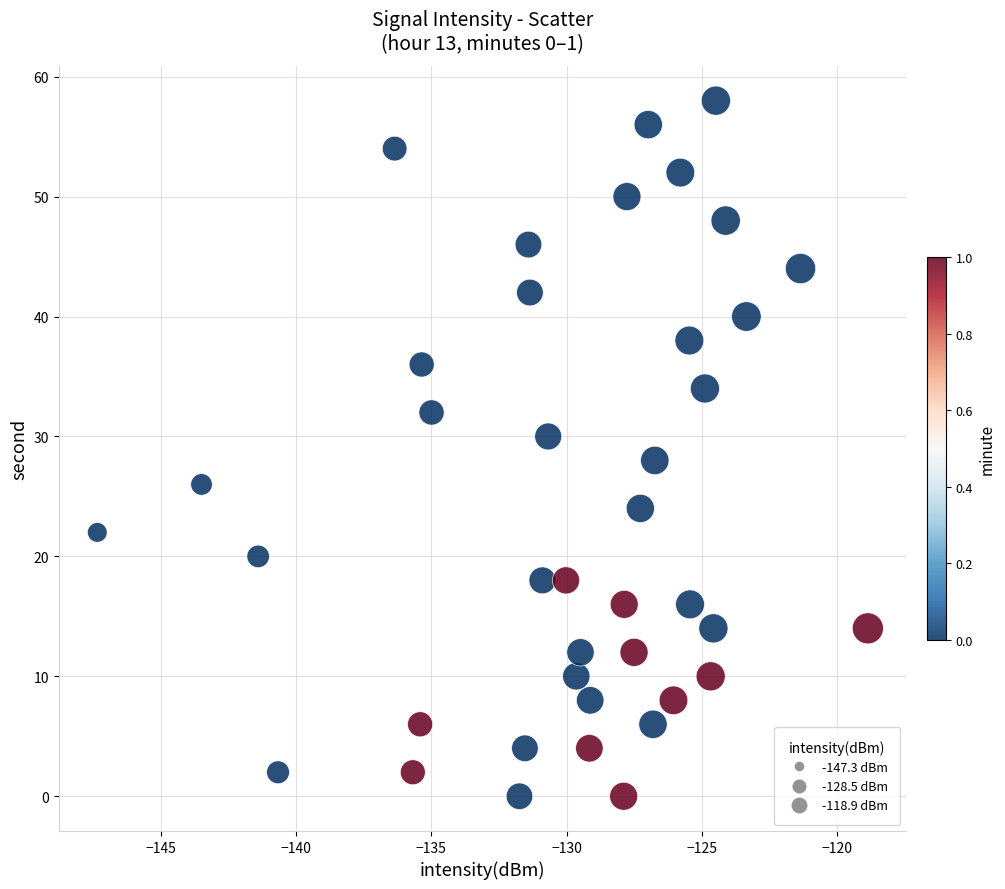

What is the range of Y values (max minus min)?

58